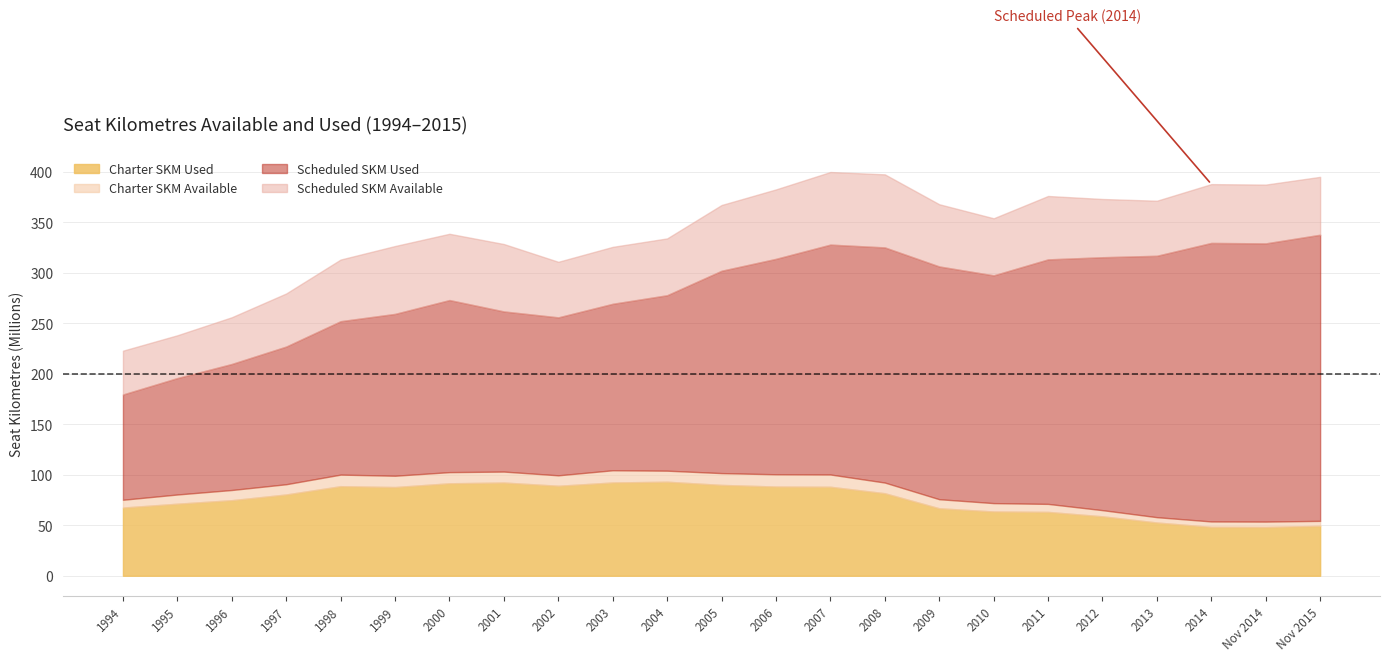

What is the sum of the Charter SKM Used values at 2007 and 2002?

177.3